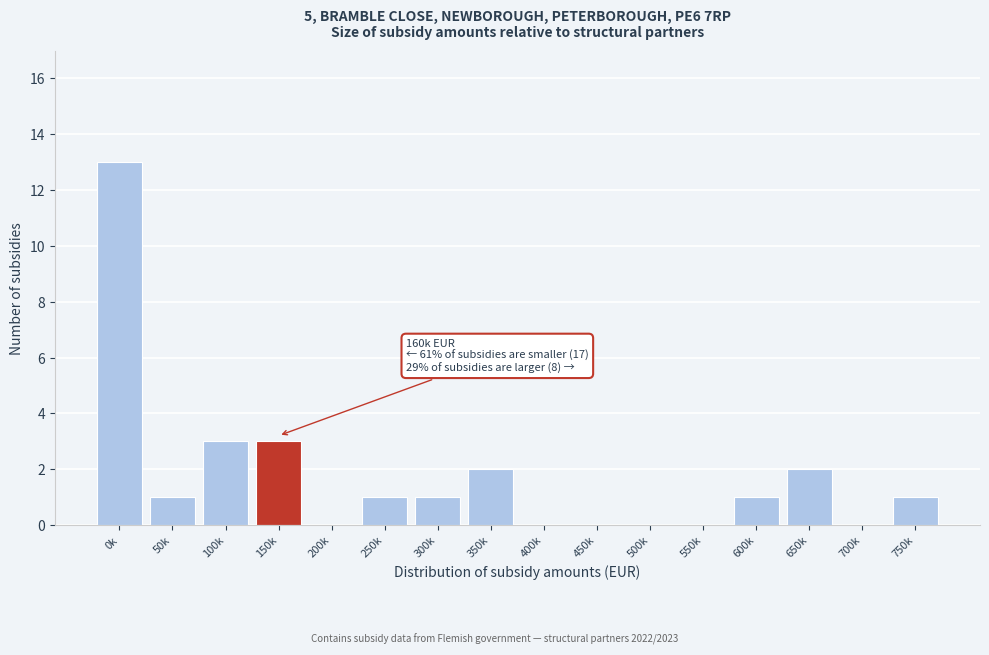

Reading left to right, list all the values displayed in this chart.

0k=13	50k=1	100k=3	150k=3	200k=0	250k=1	300k=1	350k=2	400k=0	450k=0	500k=0	550k=0	600k=1	650k=2	700k=0	750k=1